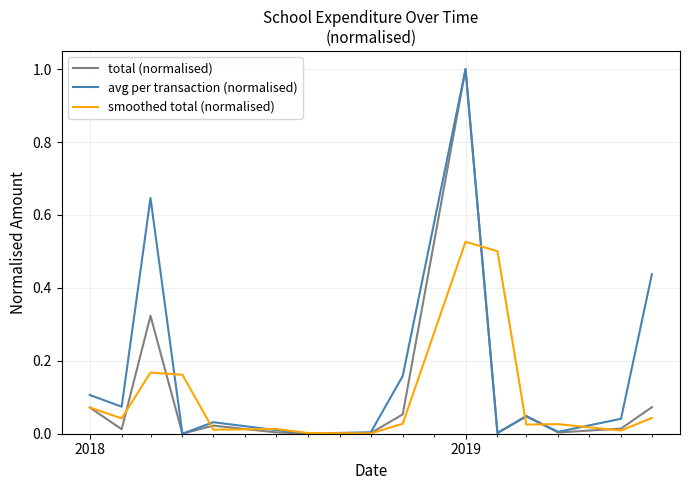

What is the maximum value for total (normalised)?

1.0